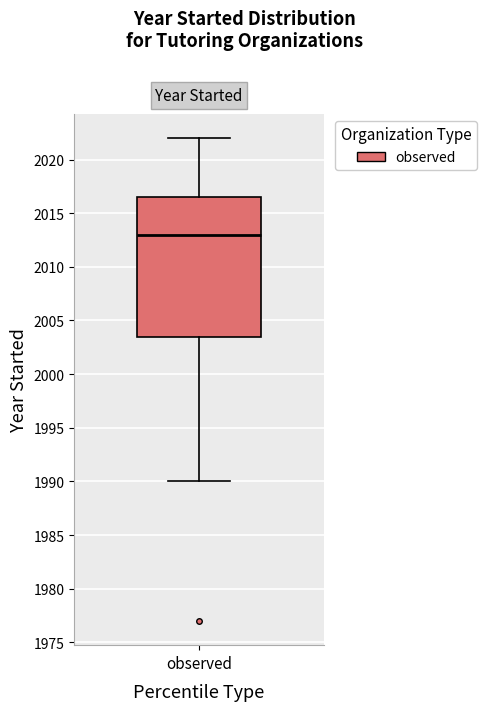

Read this box plot against the y-axis: the position of the median line, the range covered by the box, and the ends of both whiskers. The values are not printed on the chart, so give them approximately, as read against the axis.

median 2013.0, box 2003.5 to 2016.5, whiskers 1990.0 to 2022.0